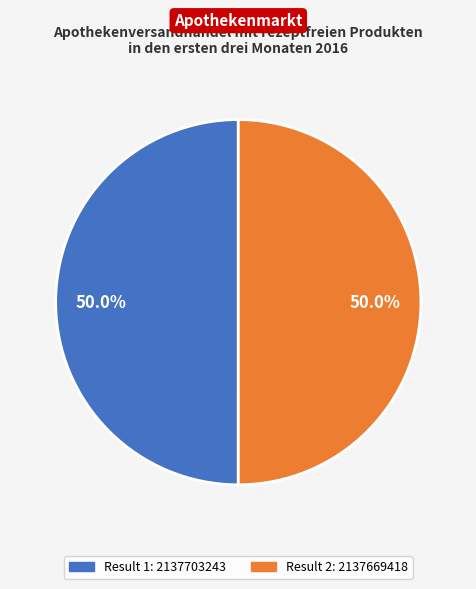

How many segments does this pie chart have?

2